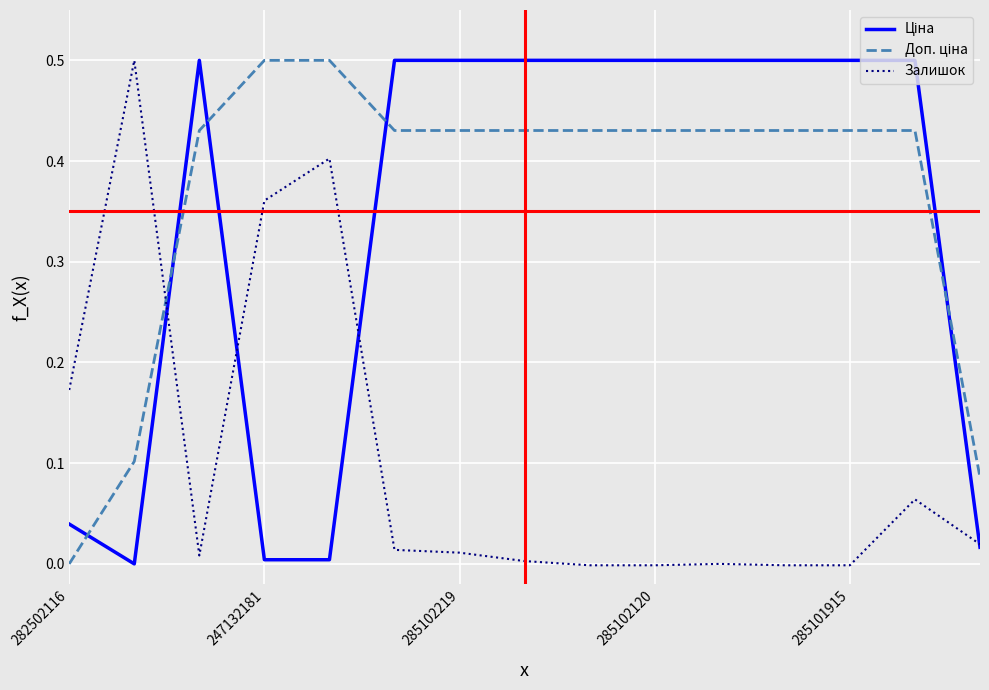

What is the sum of all Залишок values?

1.6